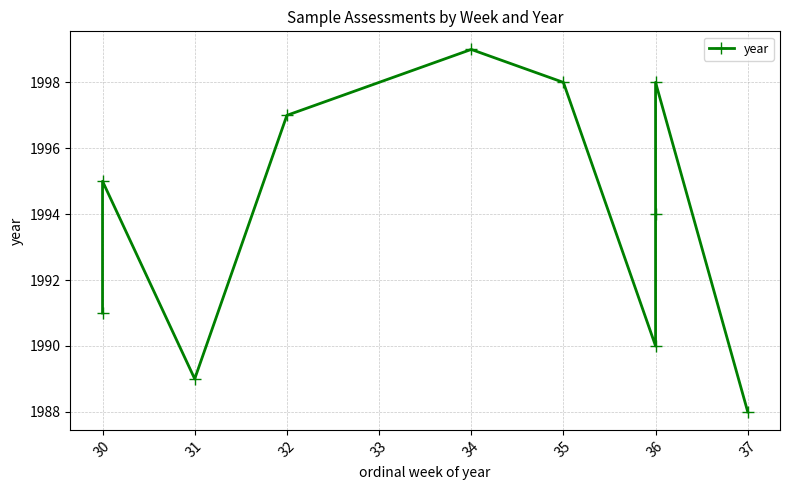

How many interior local valleys (lower than both neighbors) does the data have?

2